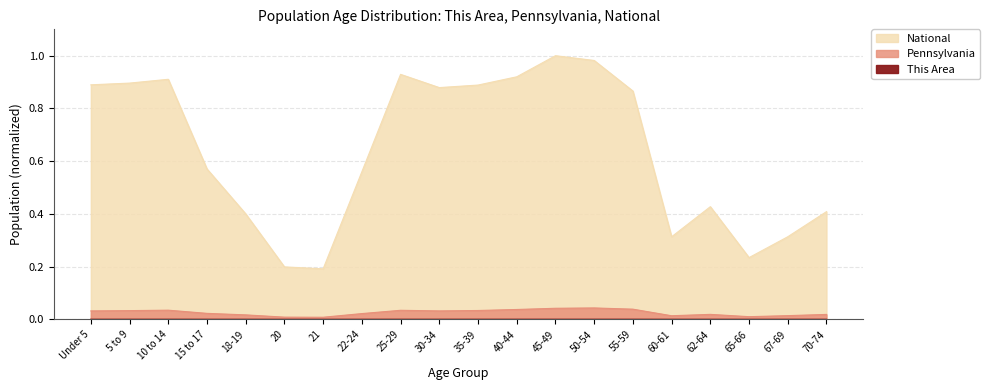

Reading left to right, transcribe all the data shown in this chart.

This Area: 0.0	0.0	0.0	0.0	0.0	0.0	0.0	0.0	0.0	0.0	0.0	0.0	0.0	0.0	0.0	0.0	0.0	0.0	0.0	0.0
Pennsylvania: 0.0	0.0	0.0	0.0	0.0	0.0	0.0	0.0	0.0	0.0	0.0	0.0	0.0	0.0	0.0	0.0	0.0	0.0	0.0	0.0
National: 0.9	0.9	0.9	0.6	0.4	0.2	0.2	0.6	0.9	0.9	0.9	0.9	1.0	1.0	0.9	0.3	0.4	0.2	0.3	0.4